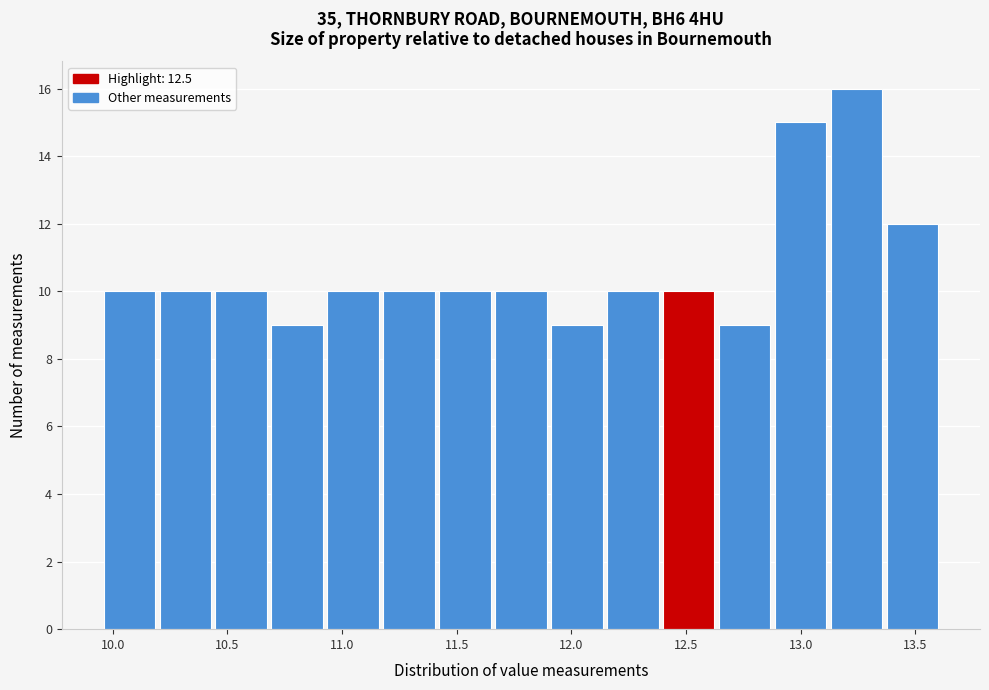

How tall is the bar that spans 11.90 to 12.15 on the x-axis? Neither the bar edges nor the heights are printed on the chart, so give them approximately, as read against the axes.

9